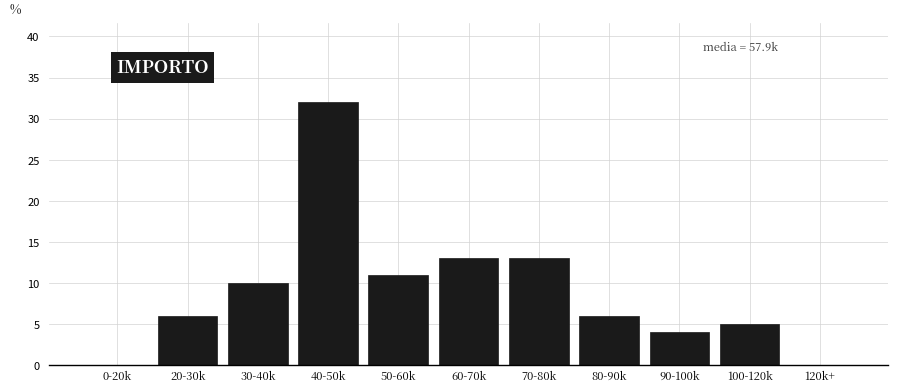

Reading right to left, transcribe all the data shown in this chart.

120k+=0	100-120k=5	90-100k=4	80-90k=6	70-80k=13	60-70k=13	50-60k=11	40-50k=32	30-40k=10	20-30k=6	0-20k=0